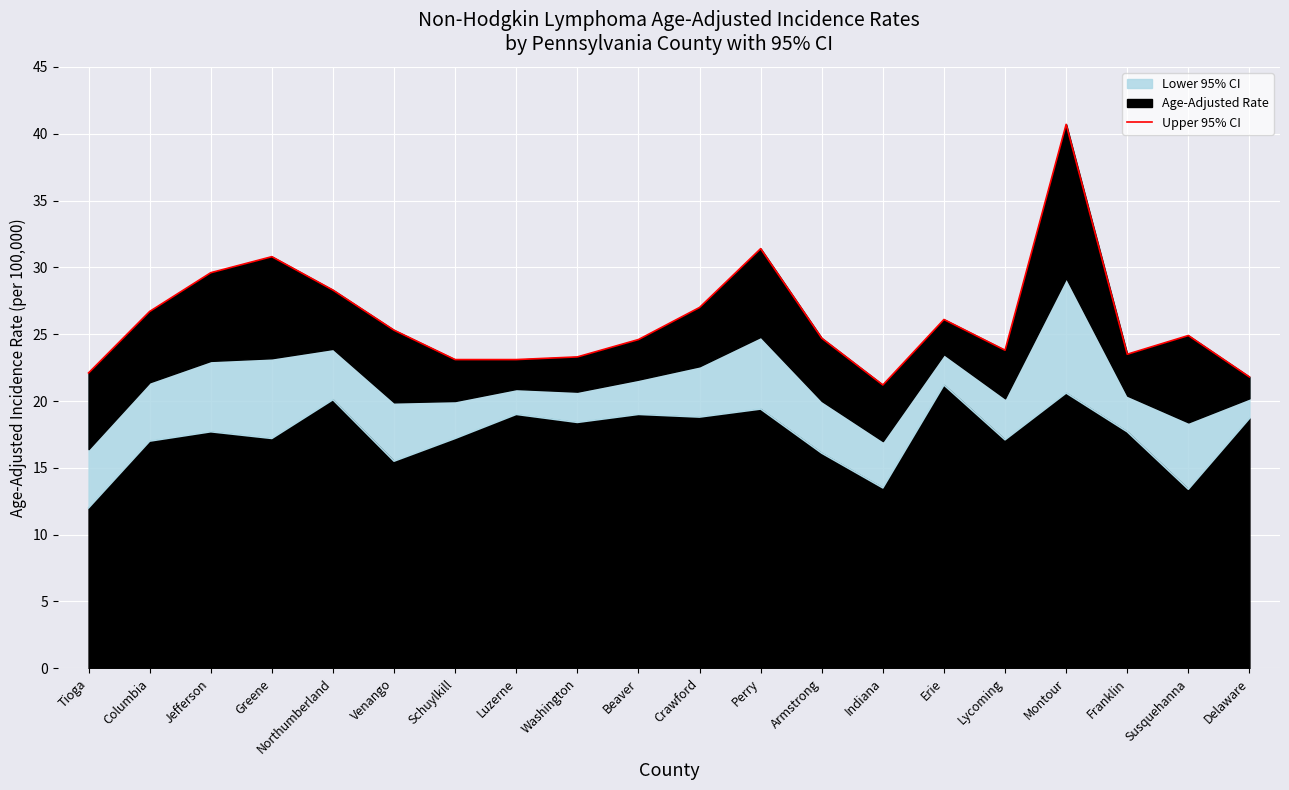

Reading left to right, what are all the values shown in this chart?

Tioga=22.1	Columbia=26.7	Jefferson=29.6	Greene=30.8	Northumberland=28.3	Venango=25.3	Schuylkill=23.1	Luzerne=23.1	Washington=23.3	Beaver=24.6	Crawford=27.0	Perry=31.4	Armstrong=24.7	Indiana=21.2	Erie=26.1	Lycoming=23.8	Montour=40.7	Franklin=23.5	Susquehanna=24.9	Delaware=21.8